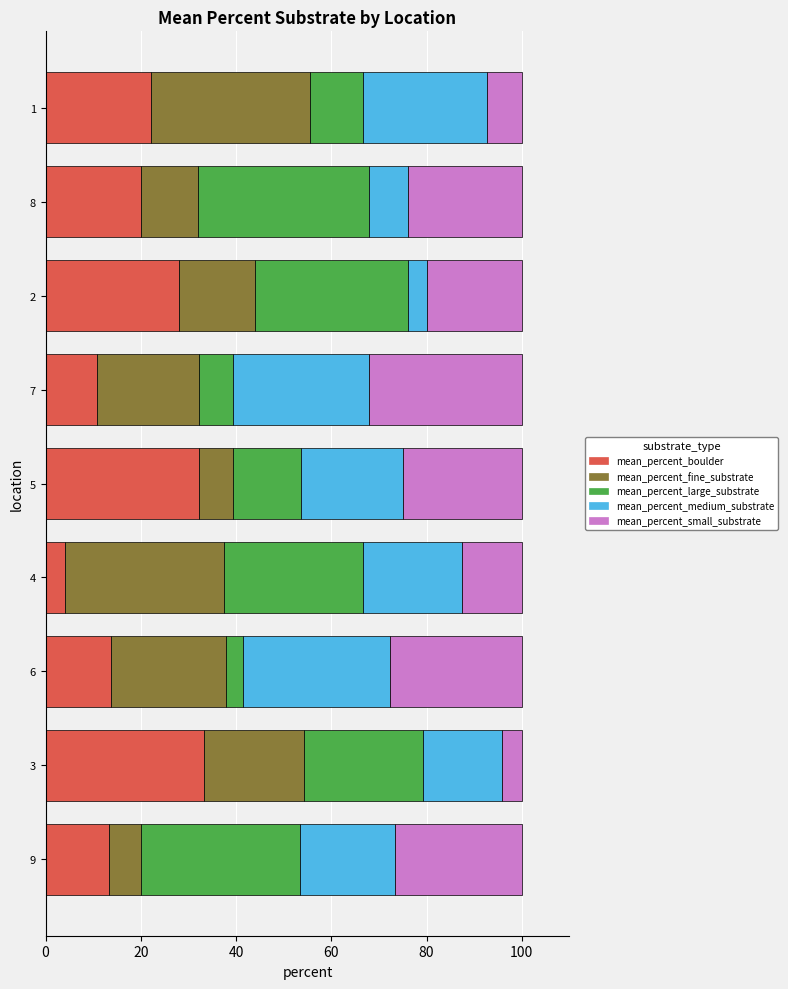

What is the highest value of the mean_percent_boulder series?

33.3